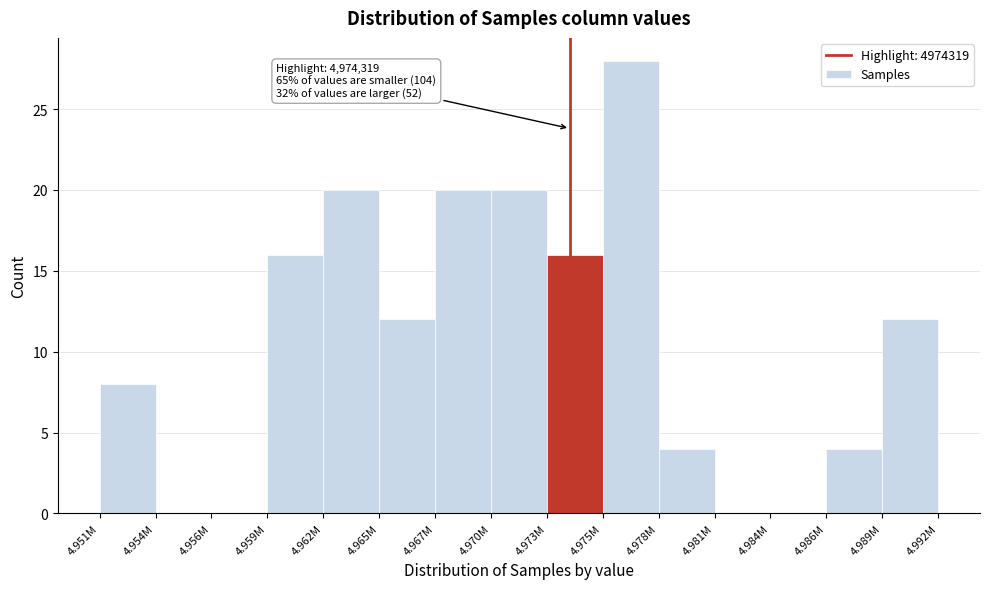

Reading left to right, what are all the values shown in this chart?

4.951M=8	4.954M=0	4.956M=0	4.959M=16	4.962M=20	4.965M=12	4.967M=20	4.970M=20	4.973M=16	4.975M=28	4.978M=4	4.981M=0	4.984M=0	4.986M=4	4.989M=12